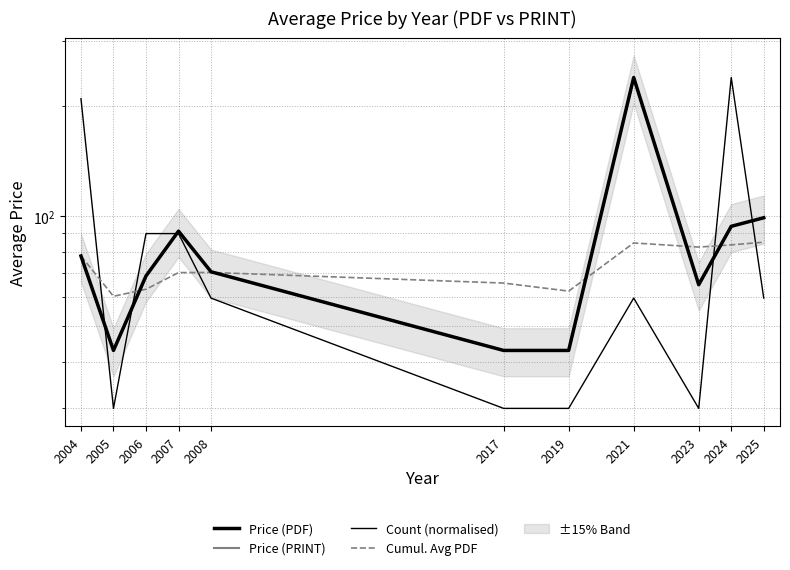

Which category has the lowest value across all series?

2005